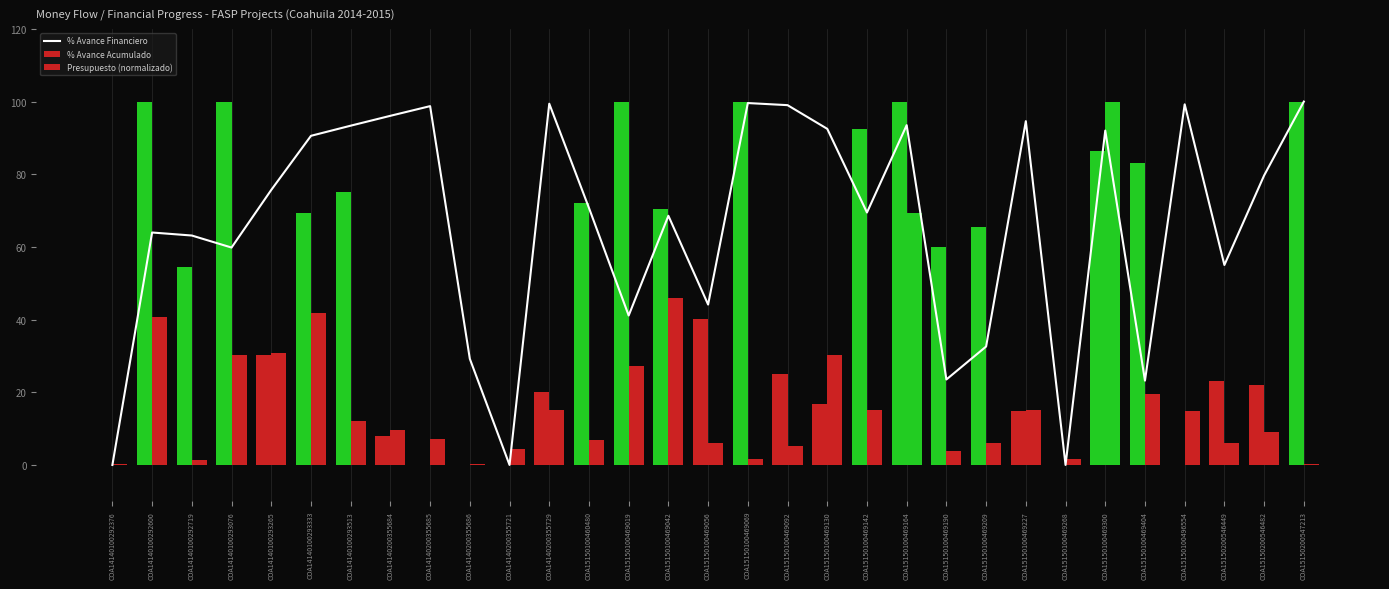

What is the value of the % Avance Financiero bar at the 14th from the left?

41.1